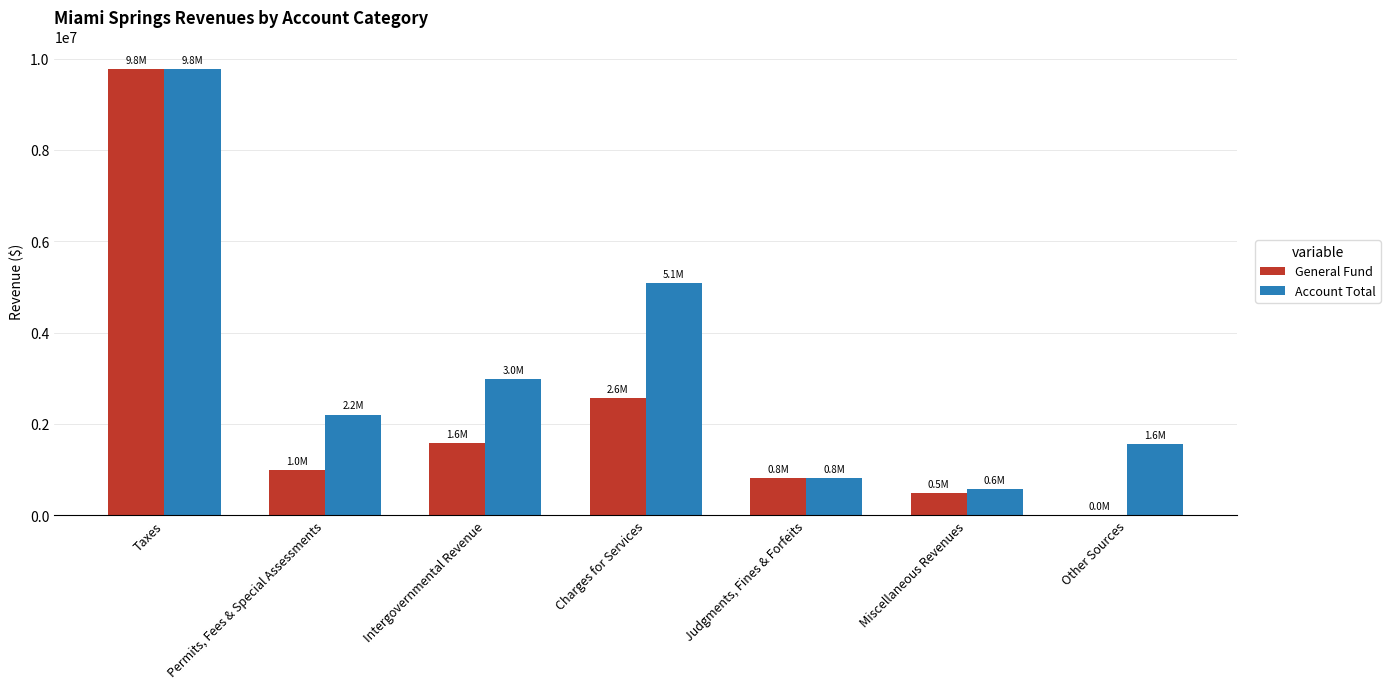

The General Fund series shows 1671915 at Charges for Services. True or false?

False